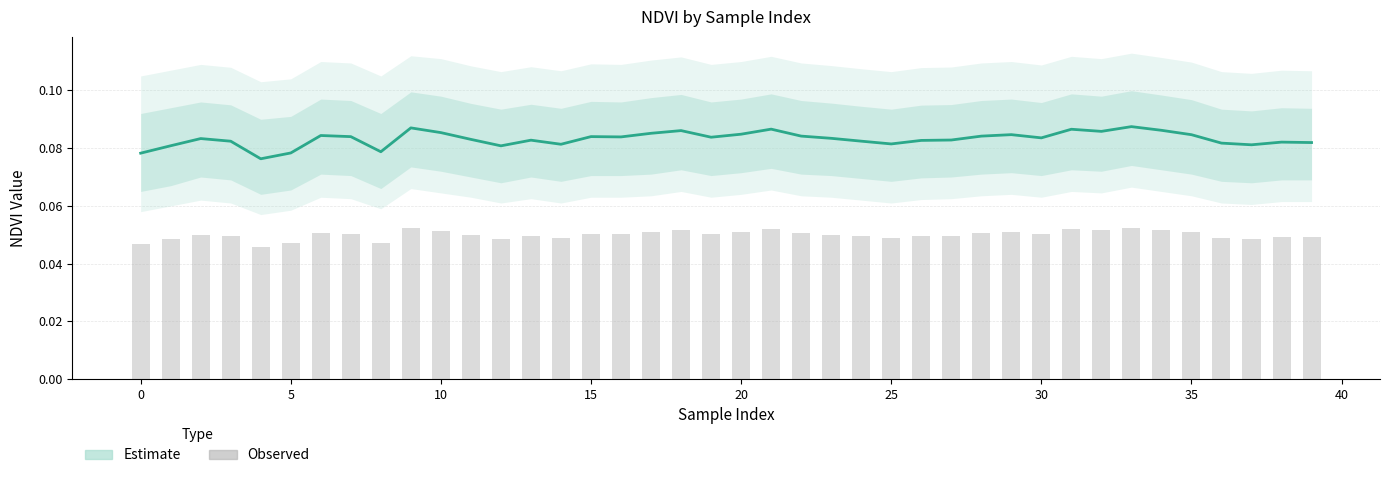

What are all the series names shown in the legend?

Estimate, Observed